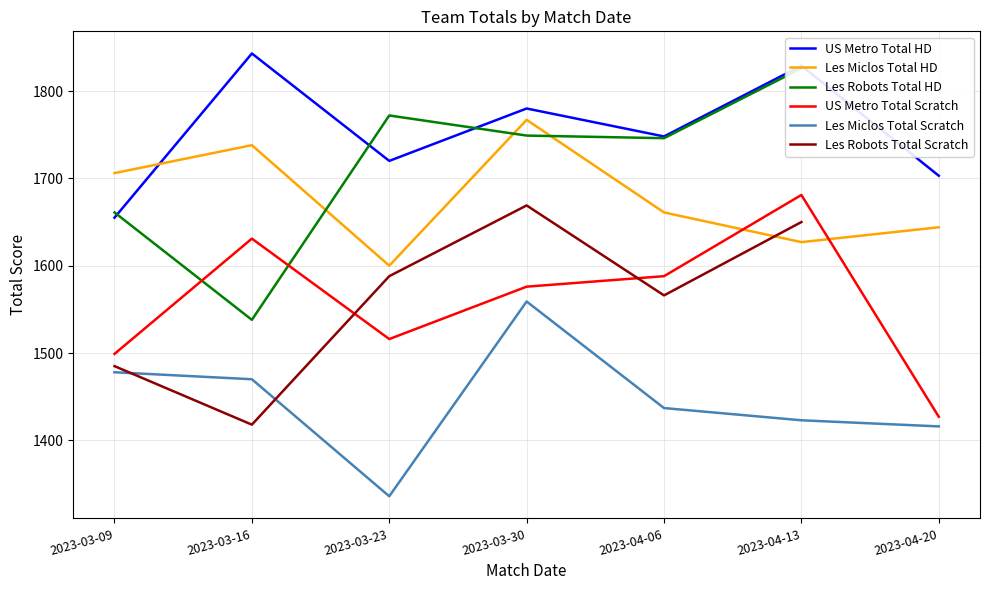

In Les Robots Total HD, how many points are higher than both neighbors (excluding endpoints)?

1